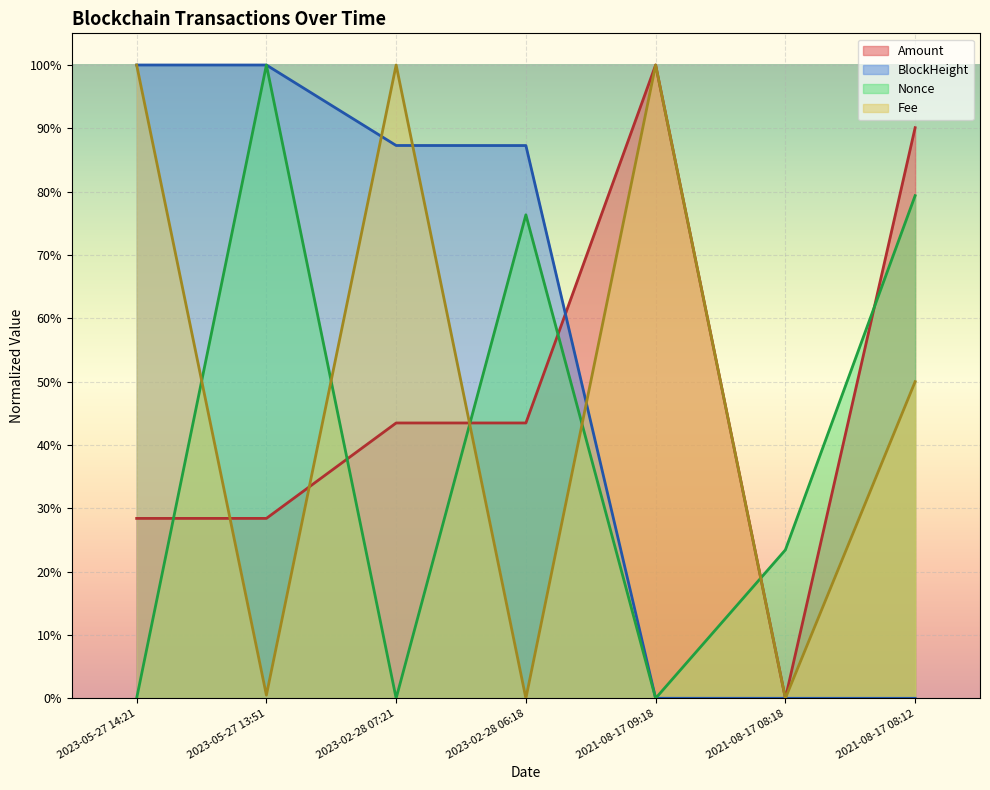

Which category has the highest value in the Nonce series?

2023-05-27 13:51